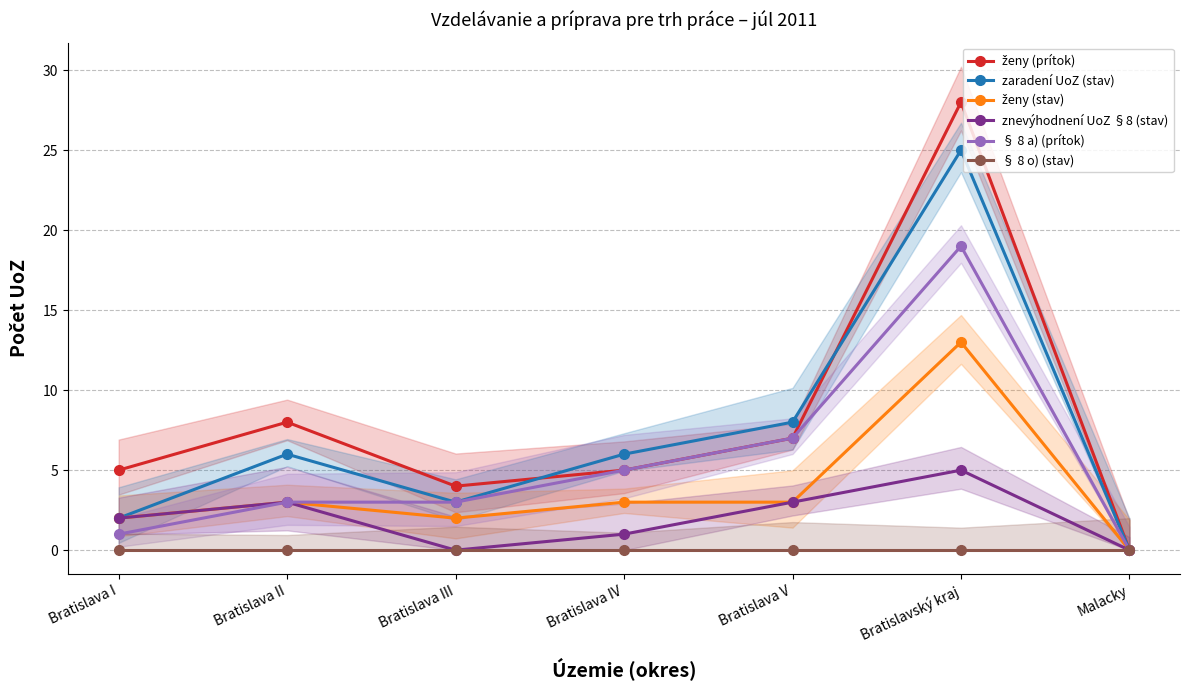

What are all the series names shown in the legend?

ženy (prítok), zaradení UoZ (stav), ženy (stav), znevýhodnení UoZ §8 (stav), § 8 a) (prítok), § 8 o) (stav)